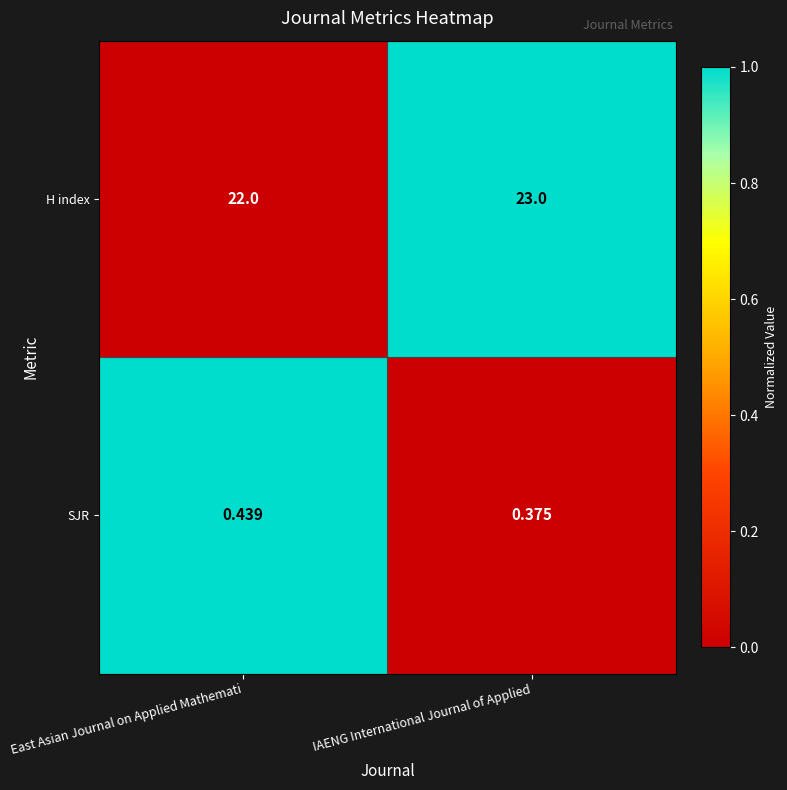

Rank the series by their maximum value, from lowest to highest.

SJR, H index